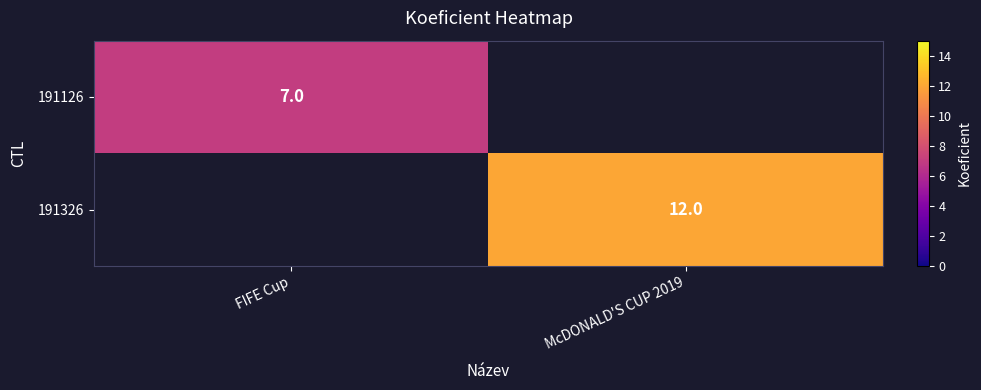

Is it true that 191126 equals 7 at FIFE Cup?

True